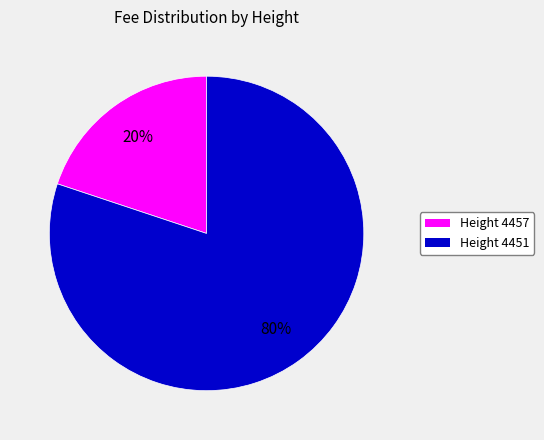

Is there any slice that represents more than half of the pie?

Yes